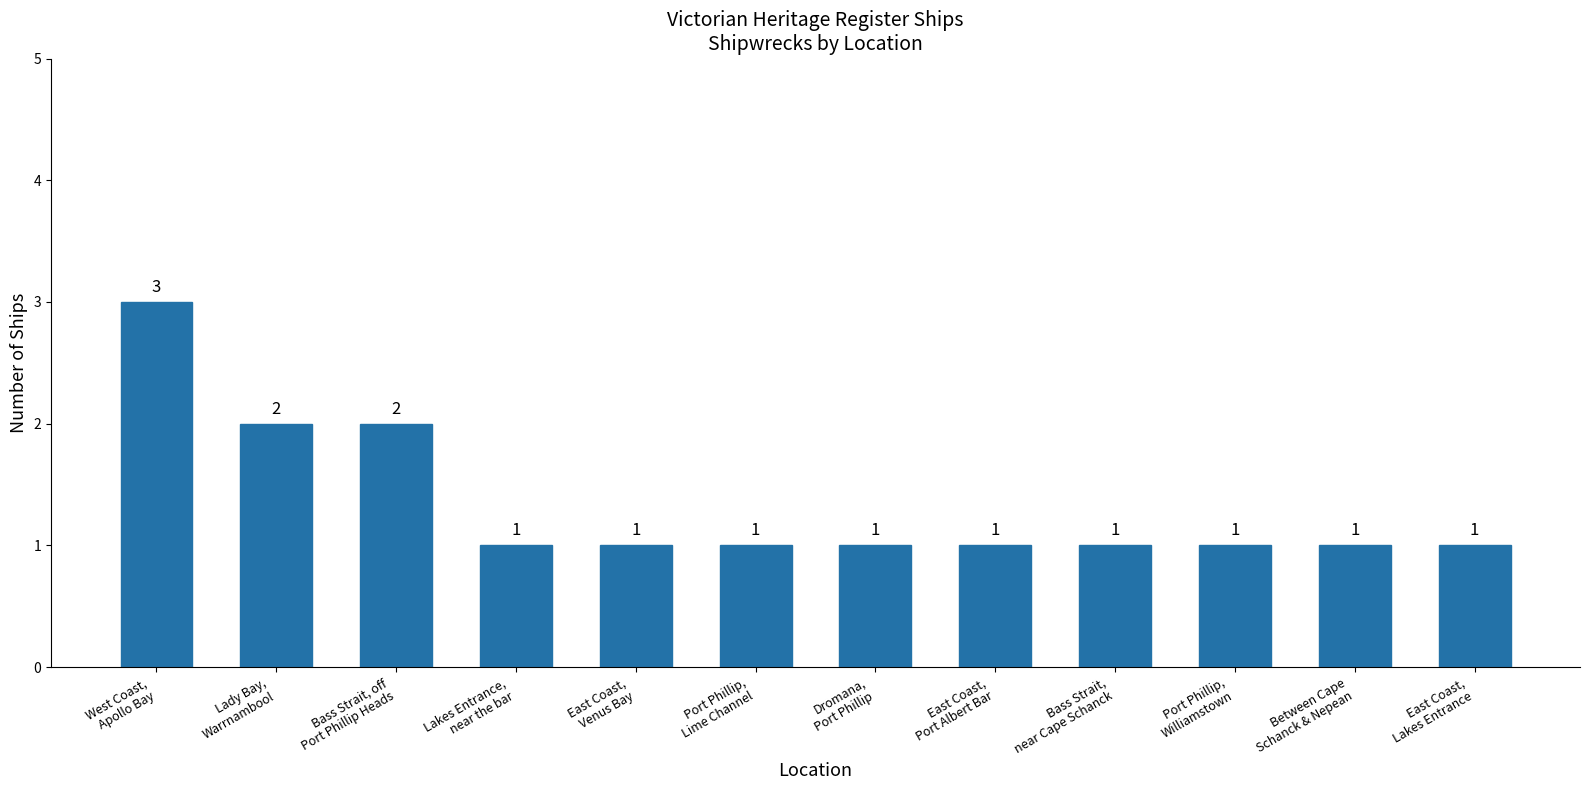

What is the sum of the values at West Coast,
Apollo Bay and Port Phillip,
Lime Channel?

4